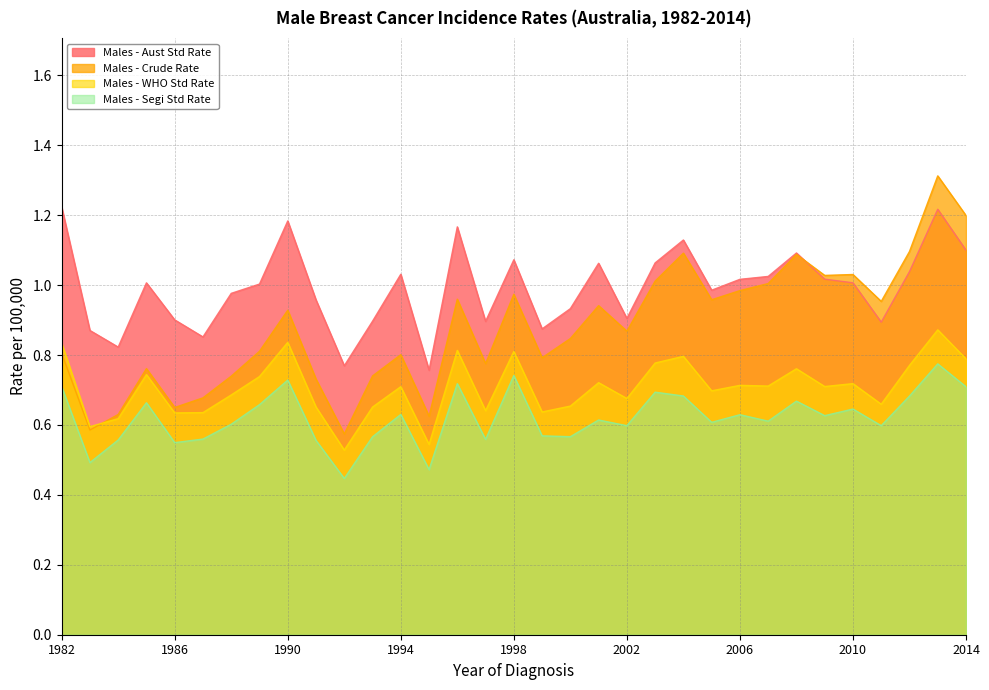

Rank the categories by Males - Segi Std Rate value from highest to lowest.

2013, 1998, 1990, 1996, 1982, 2014, 2003, 2004, 2012, 2008, 1985, 1989, 2010, 1994, 2006, 2009, 2001, 2007, 2005, 1988, 2011, 2002, 1999, 2000, 1993, 1987, 1997, 1984, 1991, 1986, 1983, 1995, 1992